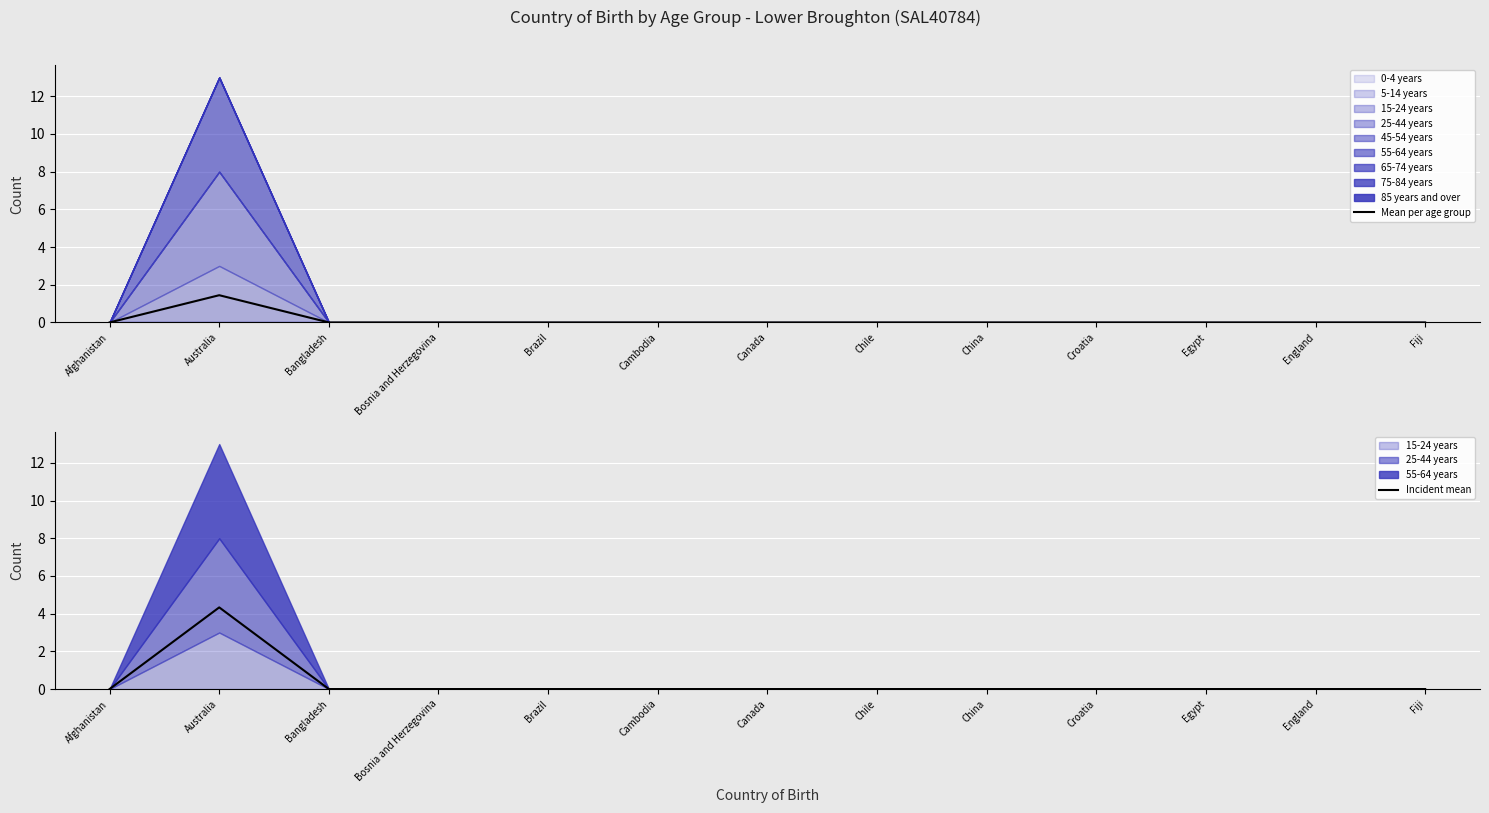

The value of Mean per age group at Brazil is 0.9. True or false?

False